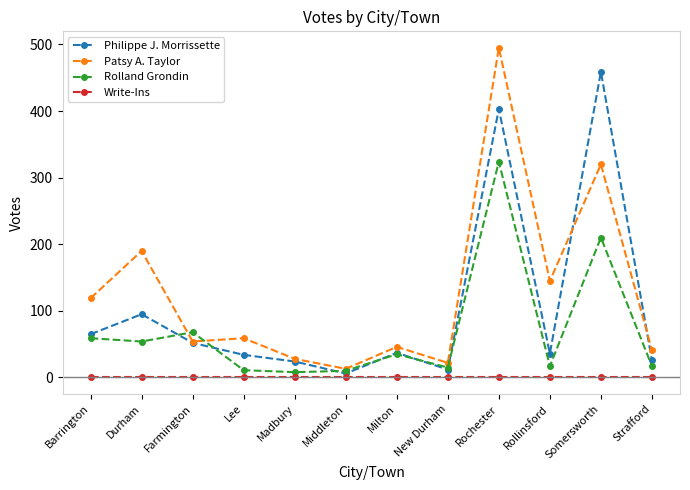

What is the label of the 3rd point from the left?

Farmington